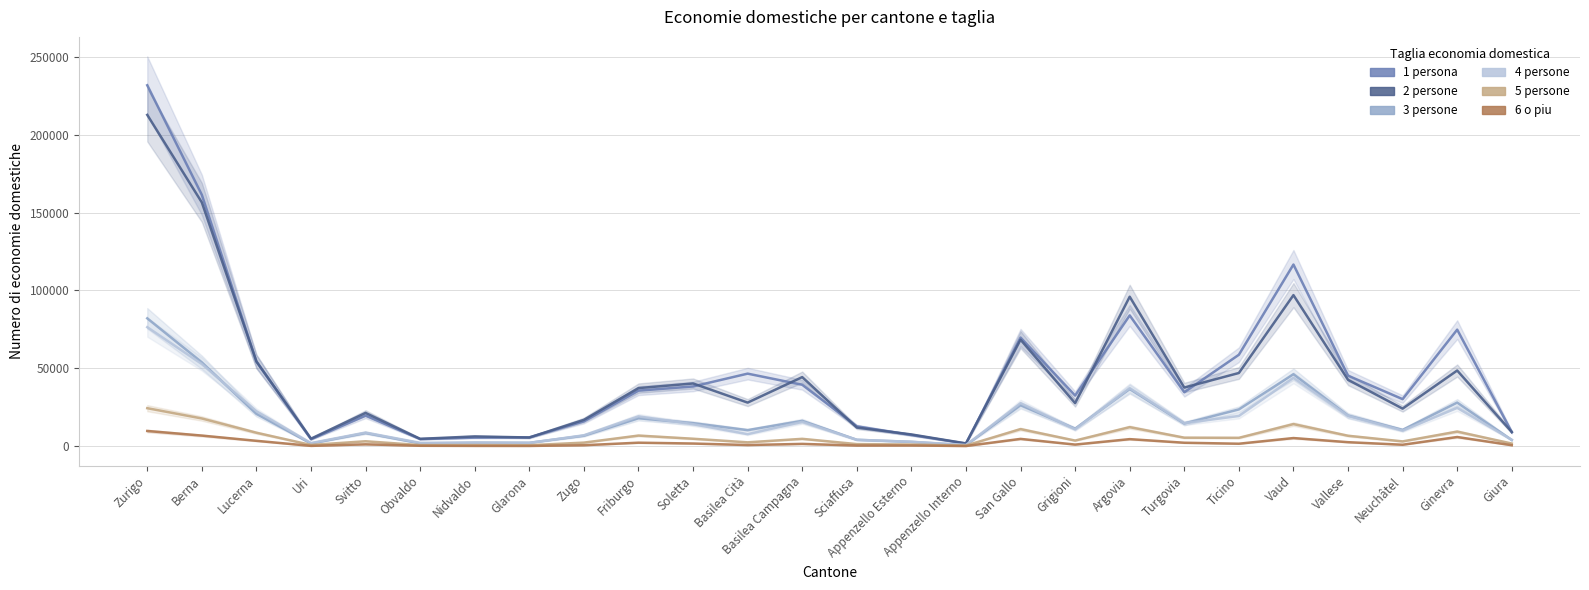

What is the difference between the maximum and second lowest values in the 1 persona series?

227098